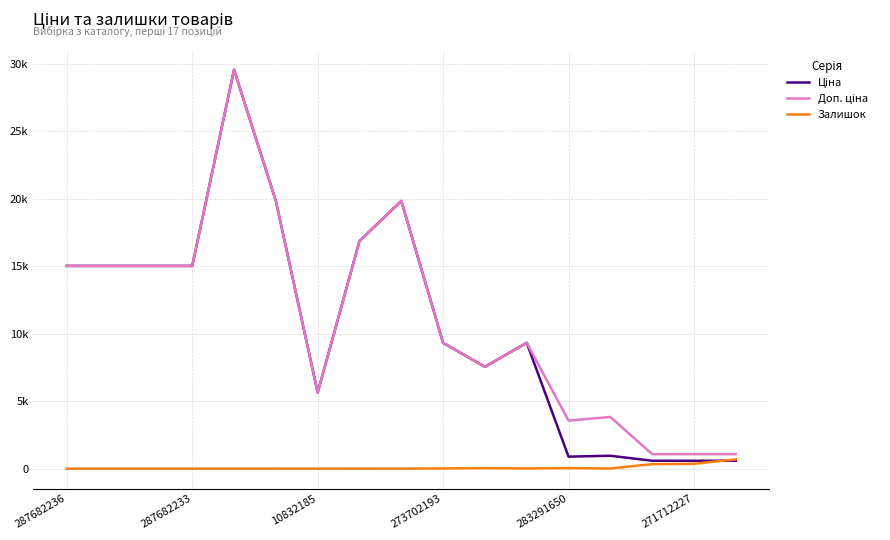

Is this an area chart (filled region under the line)?

No